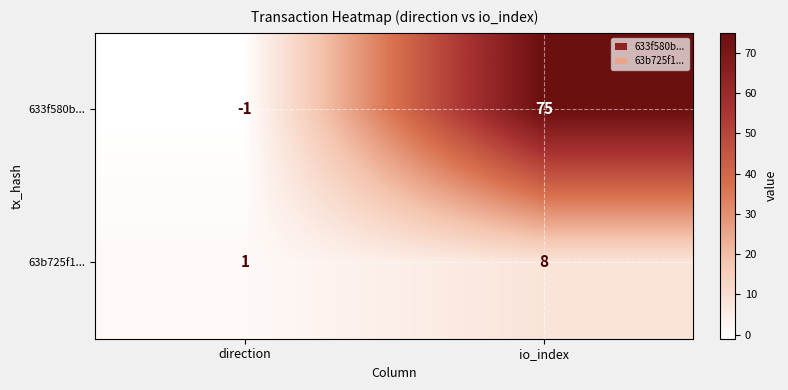

How many values in 633f580b... are above zero?

1